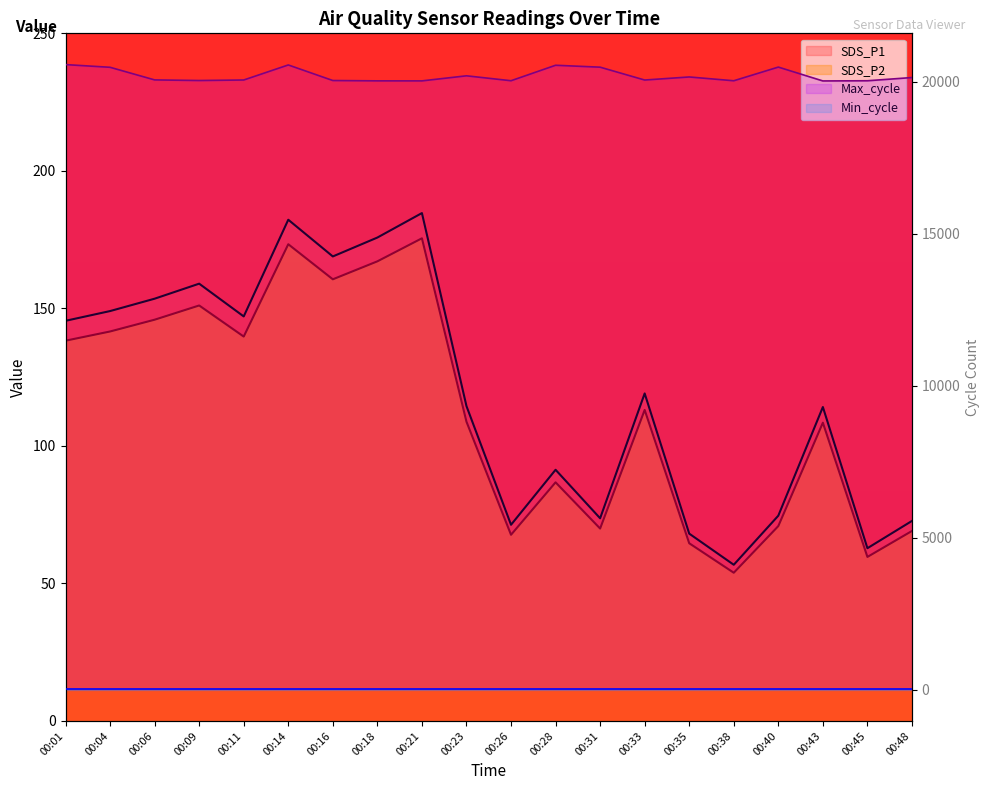

Between 00:28 and 00:35, which series saw the biggest shift?

Max_cycle